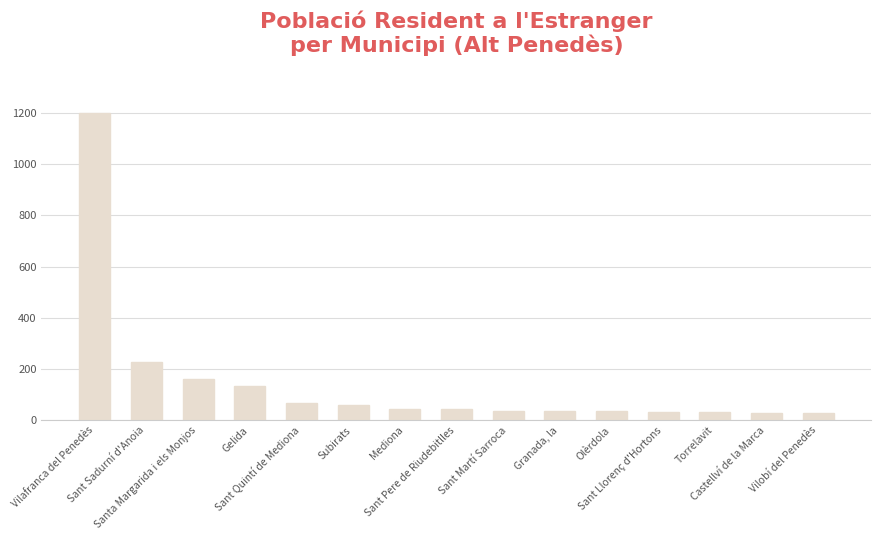

Are the bars grouped side by side (vs. stacked)?

No